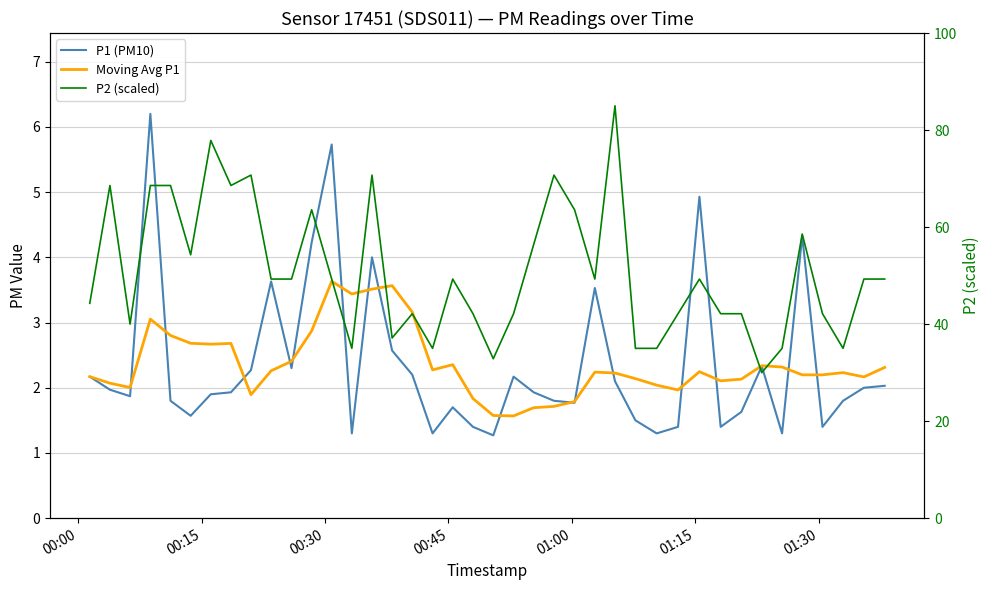

What is the smallest value displayed?

1.3